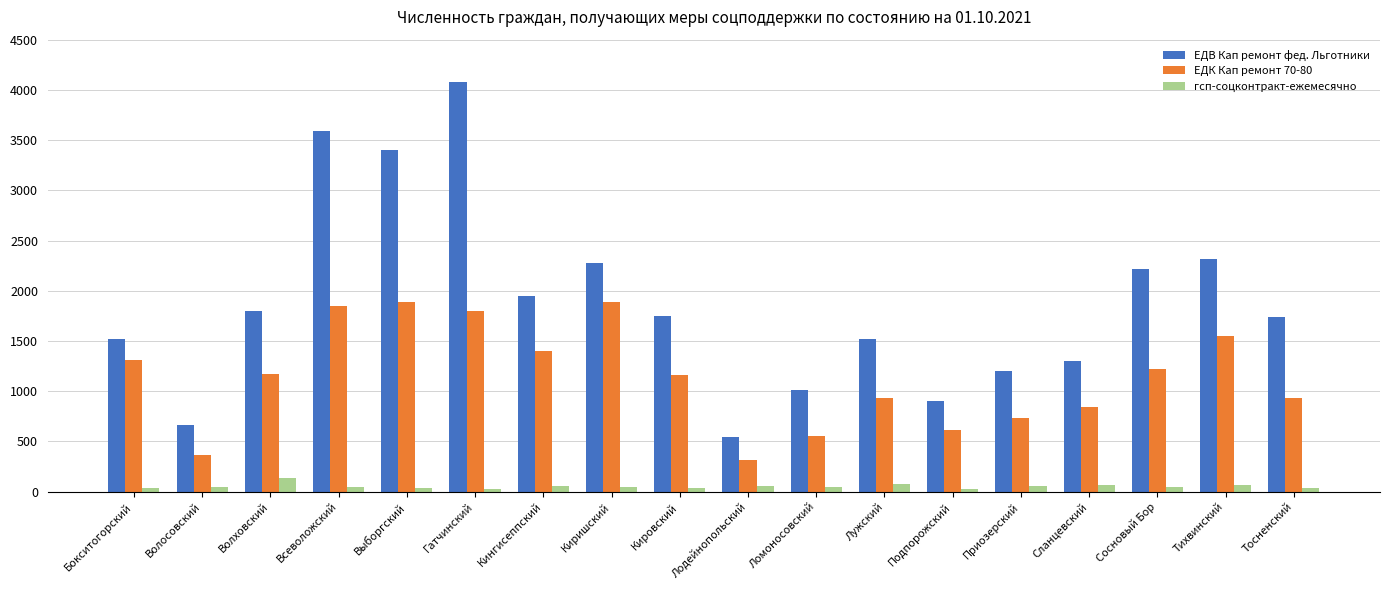

At which category is the sum across all series the highest?

Гатчинский